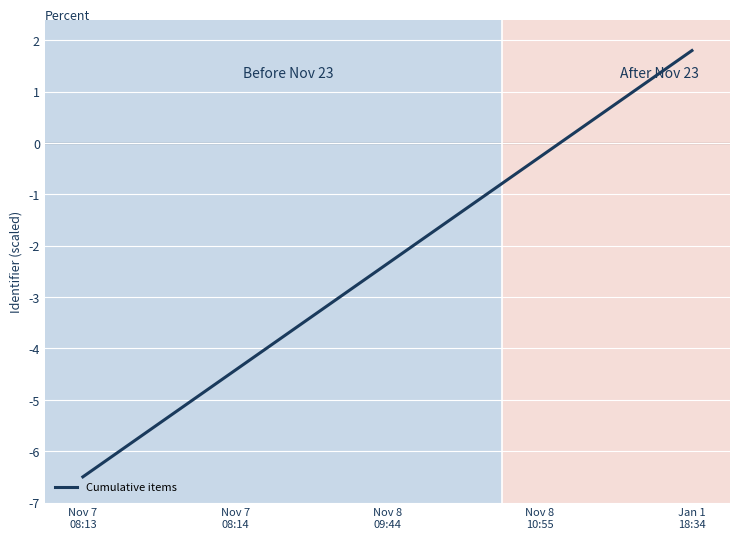

What is the difference between the maximum and minimum values?

8.3